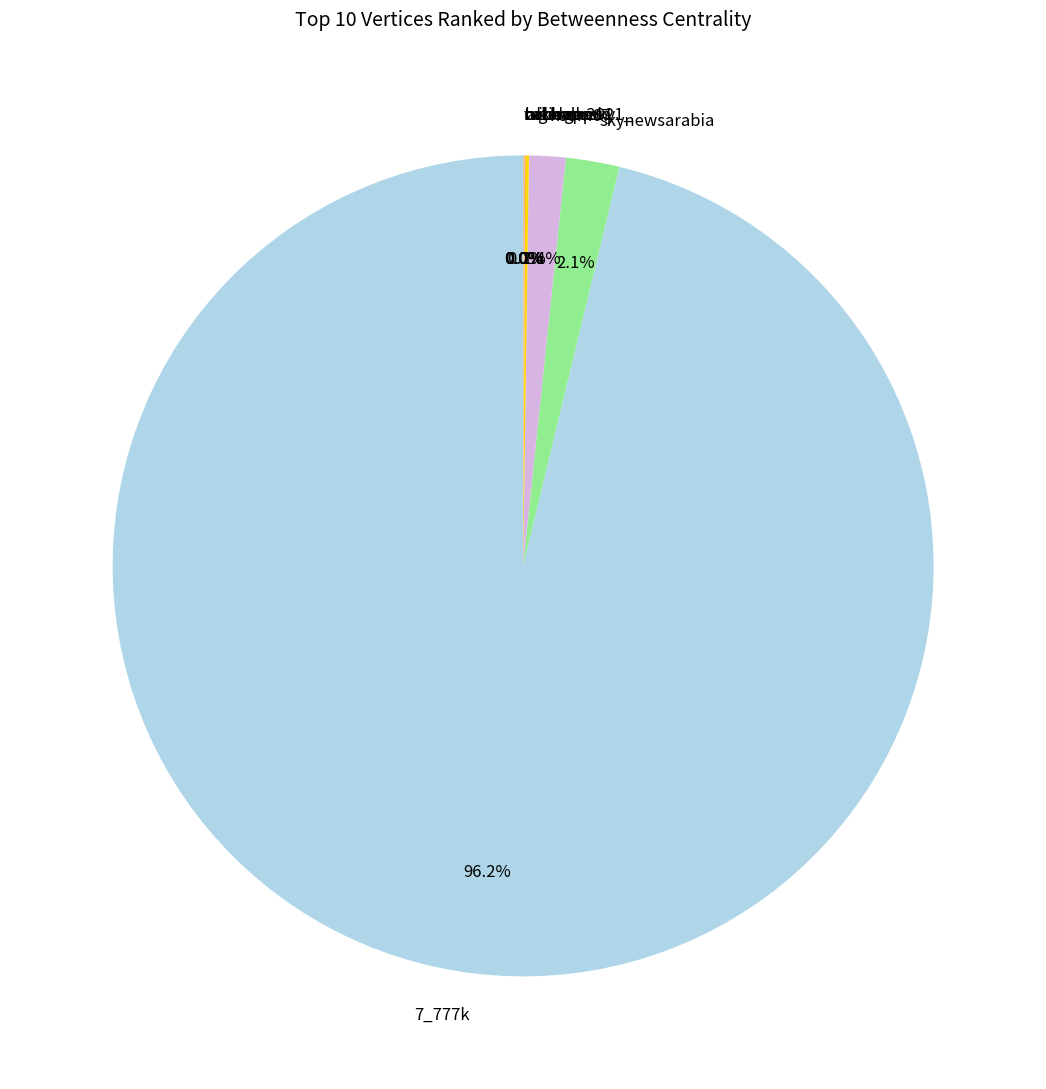

Which category has the biggest portion of the pie?

7_777k